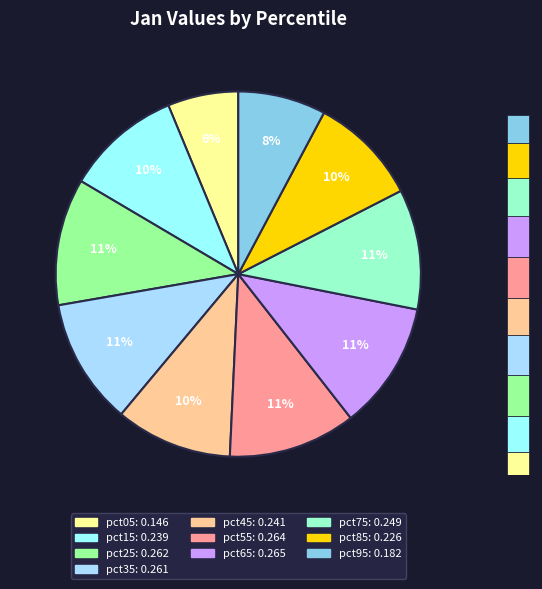

Between pct95 and pct25, which is larger?

pct25